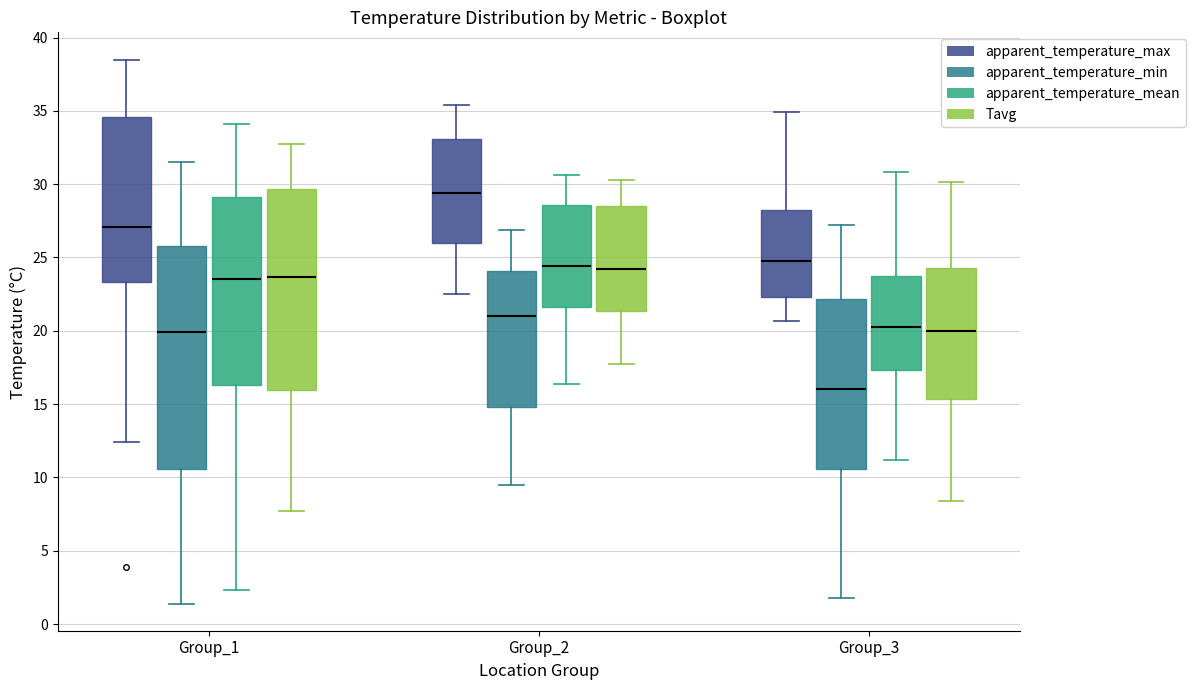

Which box is the tallest, from its lower edge to its upper edge?

Group_1 (apparent_temperature_min)